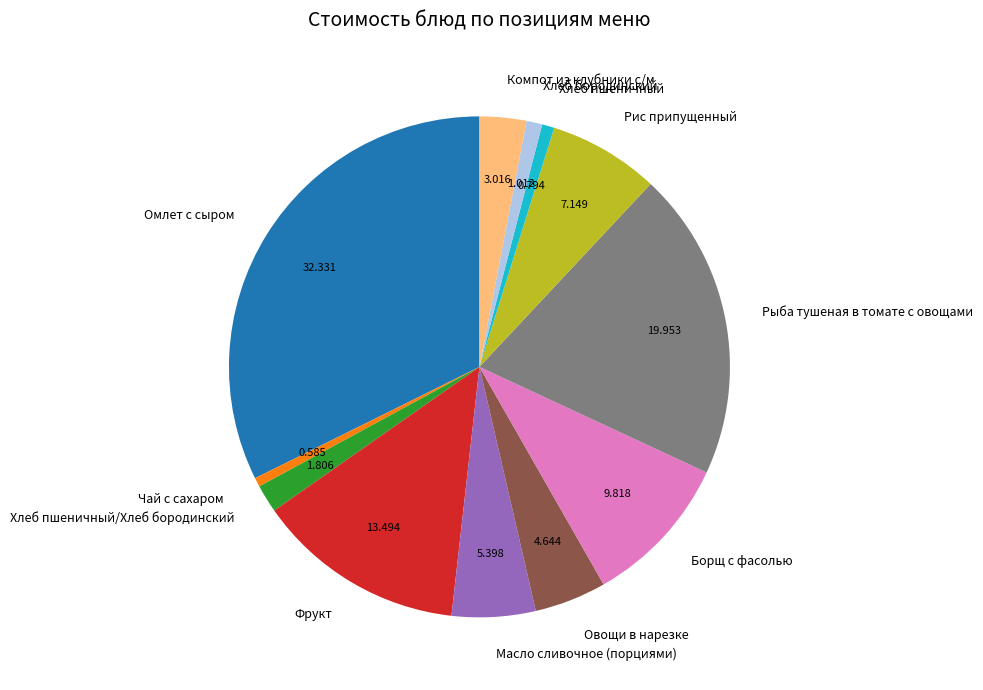

Is there a majority slice in this chart?

No